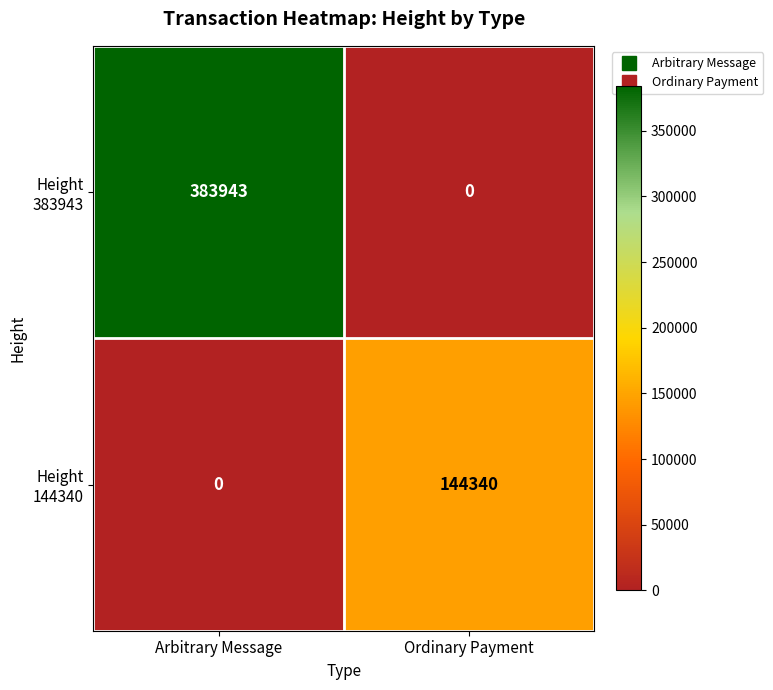

What is the greatest value displayed?

383943